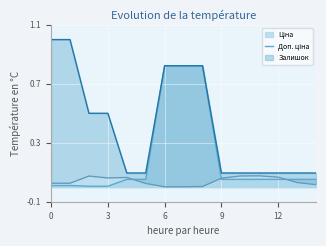

Count the number of data series in this chart.

3